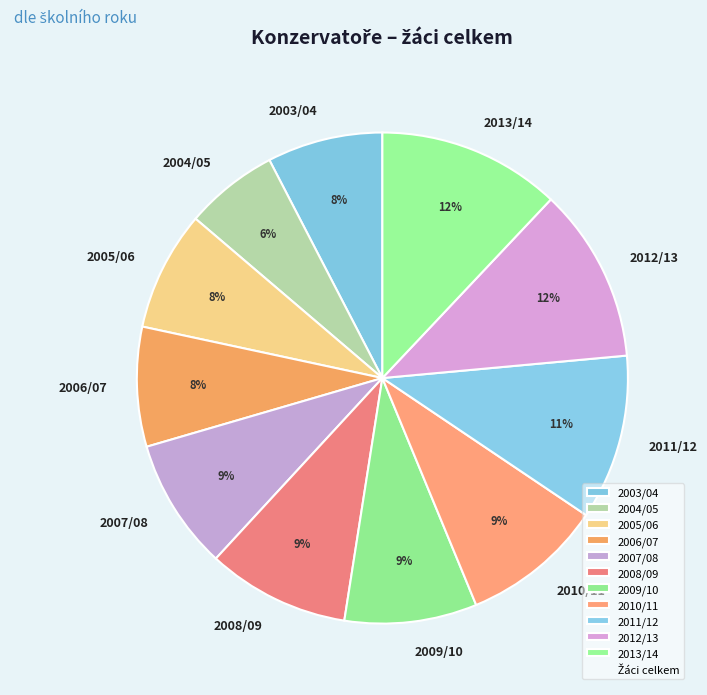

To the nearest percent, what portion does 2013/14 represent?

12%